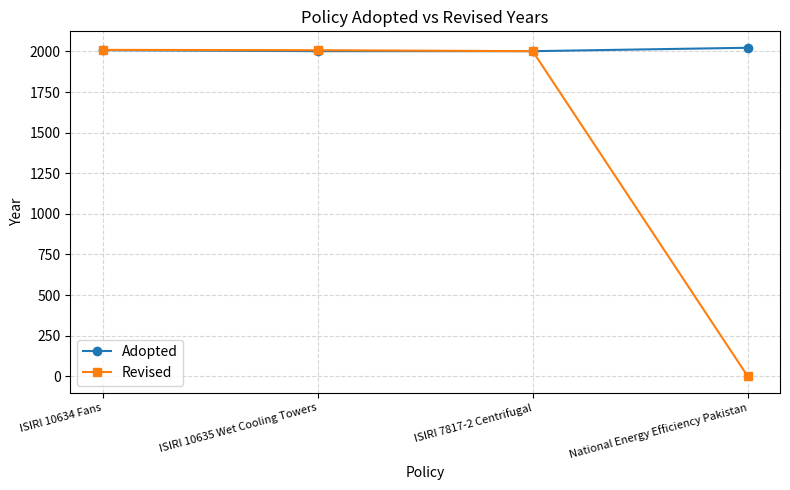

What is the greatest value displayed?

2023